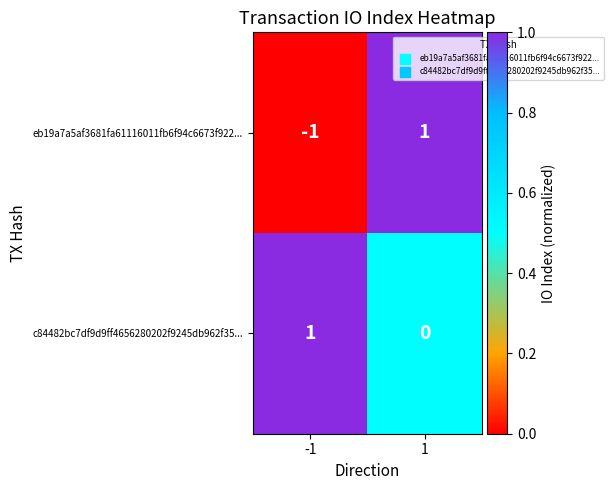

Which series has the largest total across all categories?

c84482bc7df9d9ff4656280202f9245db962f35...